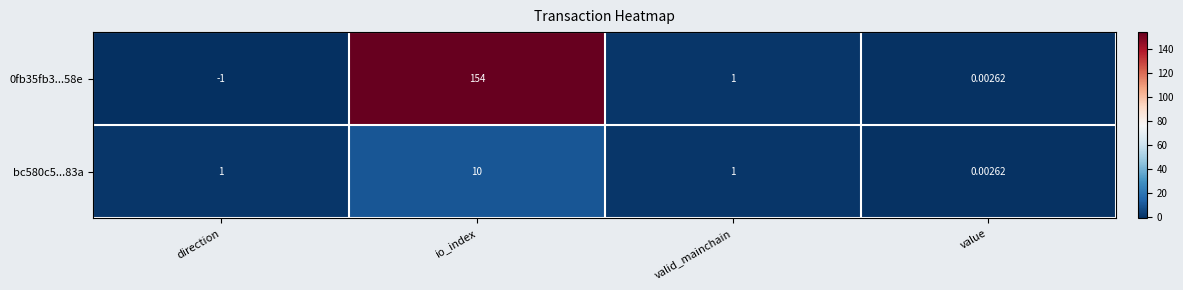

At which label does 0fb35fb3...58e reach its minimum?

direction